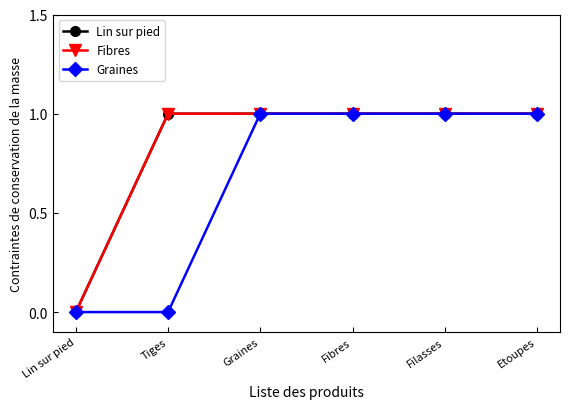

True or false: Graines and Lin sur pied cross at least once.

False